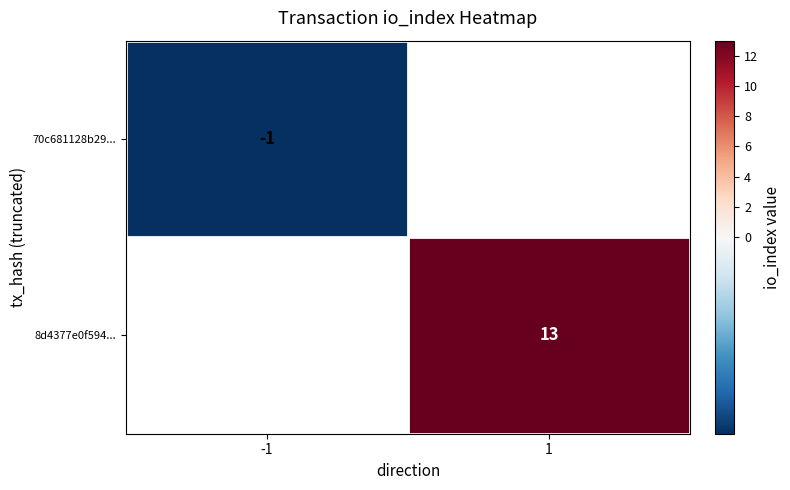

True or false: 70c681128b29... has a value of -1 at -1.

True